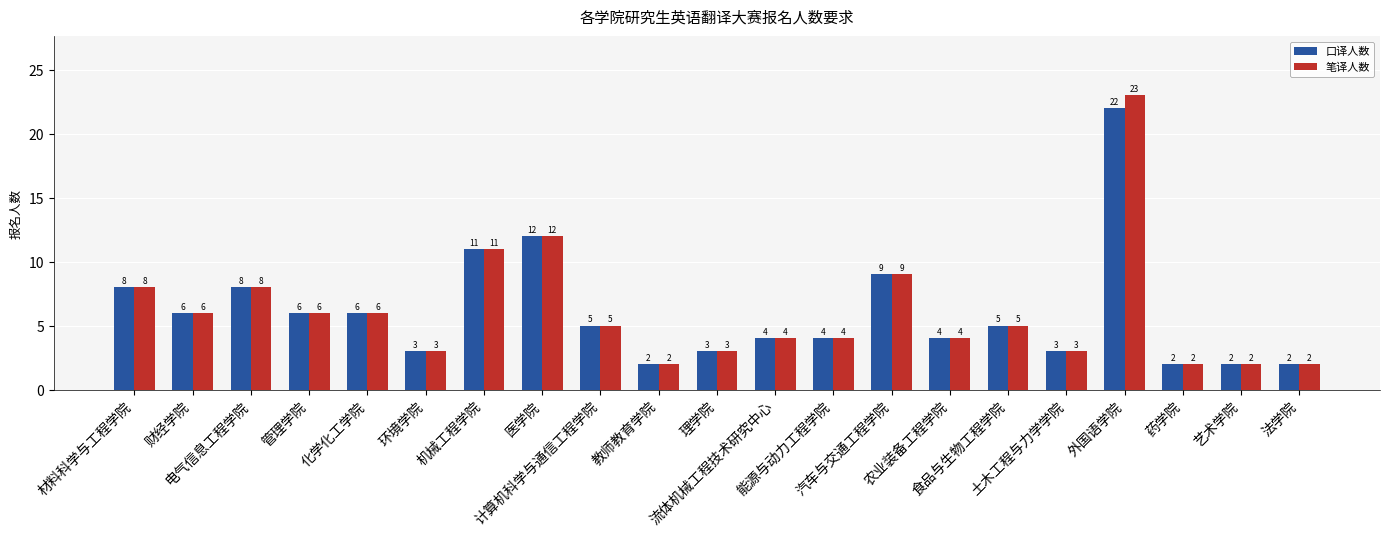

What is the sum of all 口译人数 values?

127